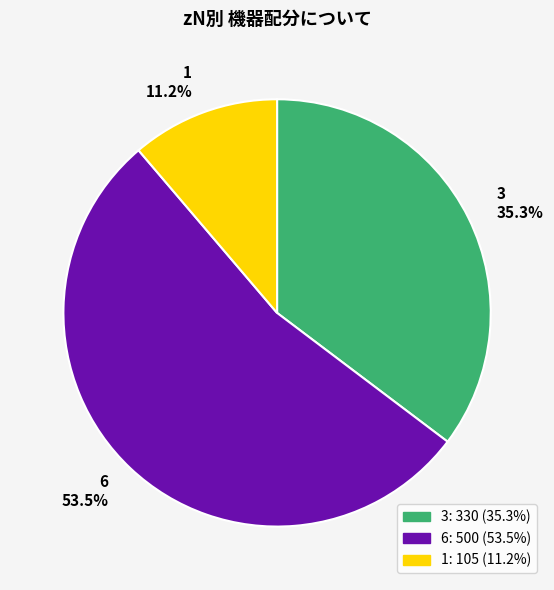

The 3 slice represents 35% of the pie. True or false?

True